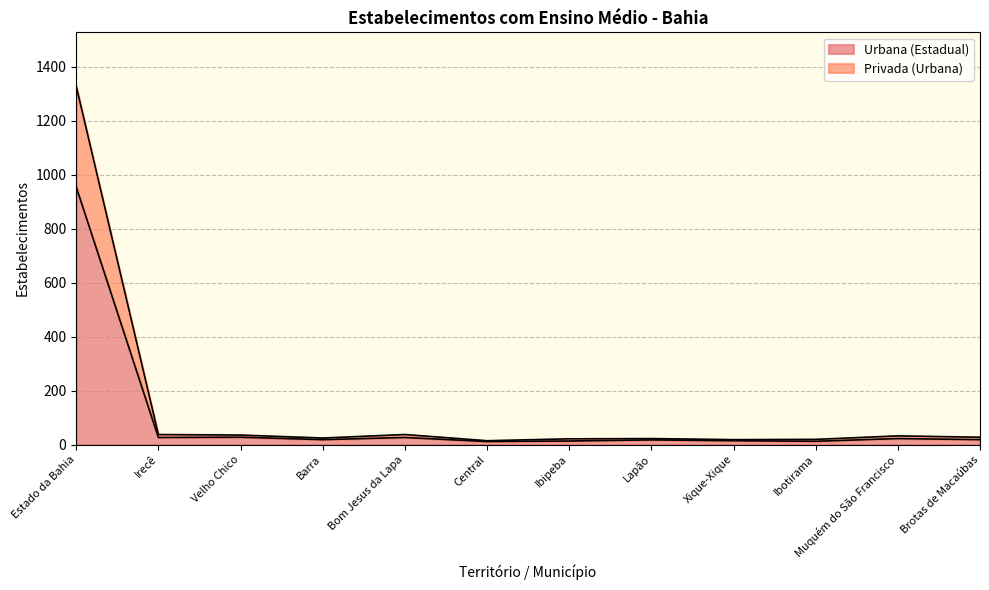

True or false: Privada (Urbana) and Urbana (Estadual) intersect in this chart.

False